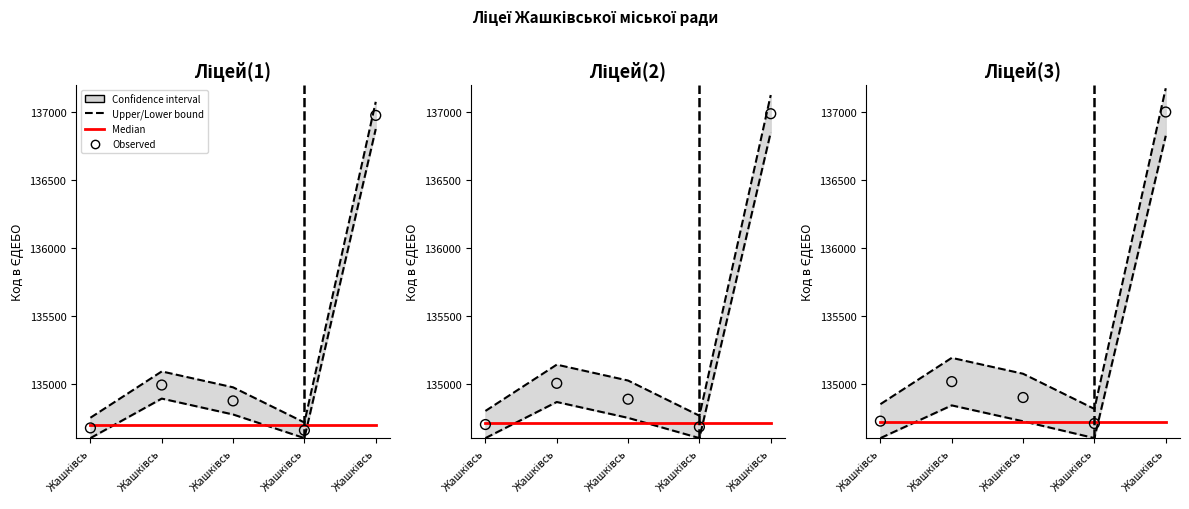

Which series contains the lowest Y value?

Lower bound